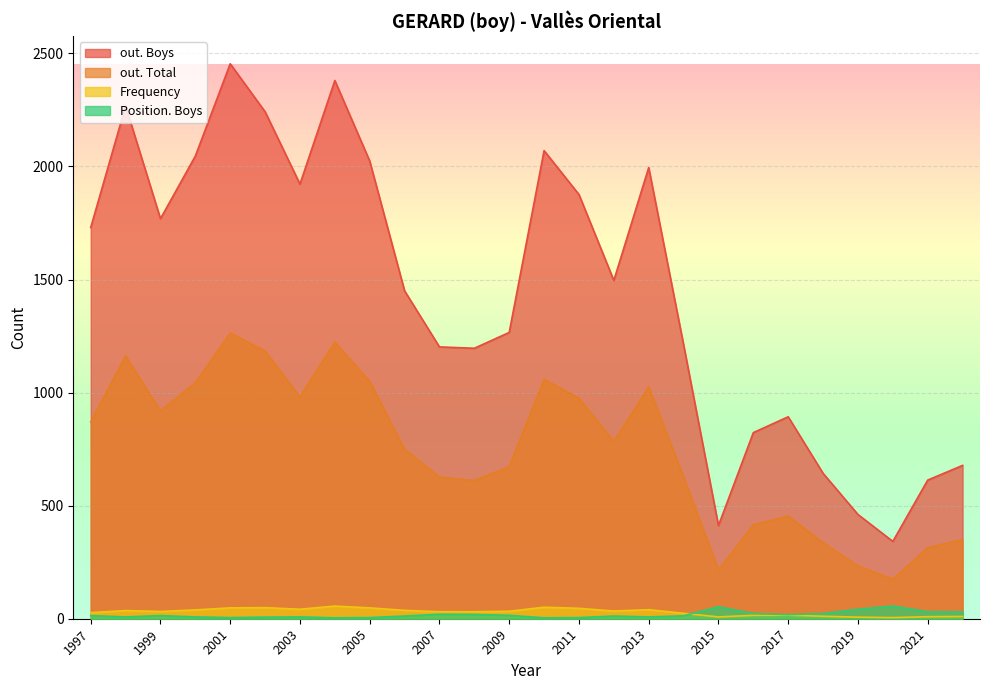

True or false: out. Boys and out. Total cross at least once.

False